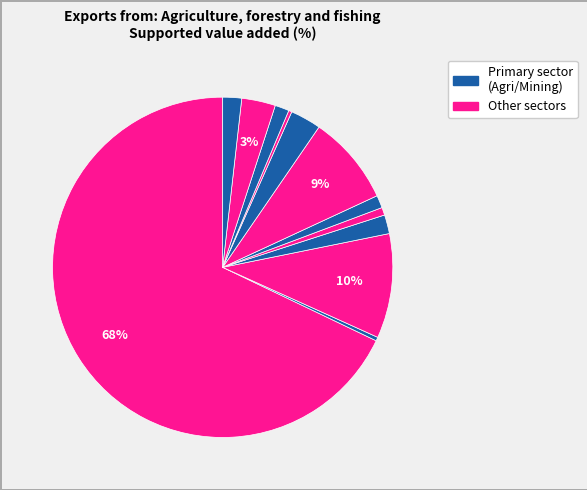

How many slices are in this pie chart?

12